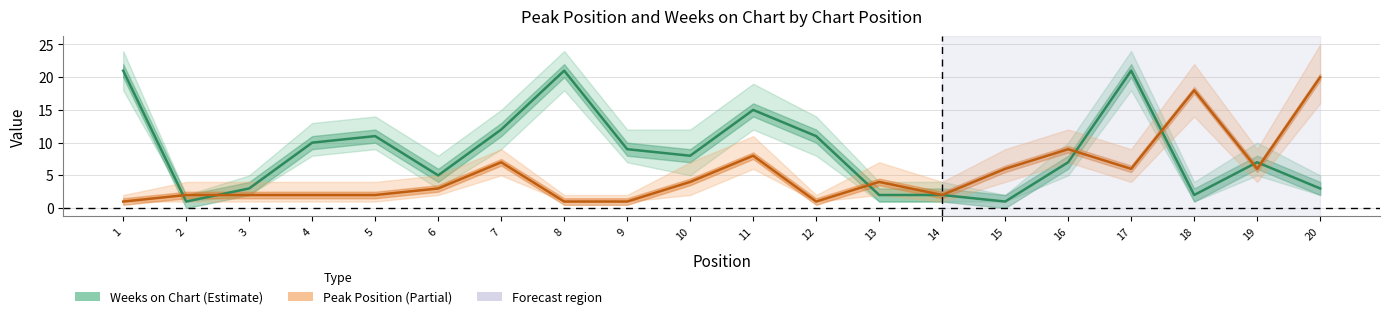

Where does the Peak Position series first go above 4?

7